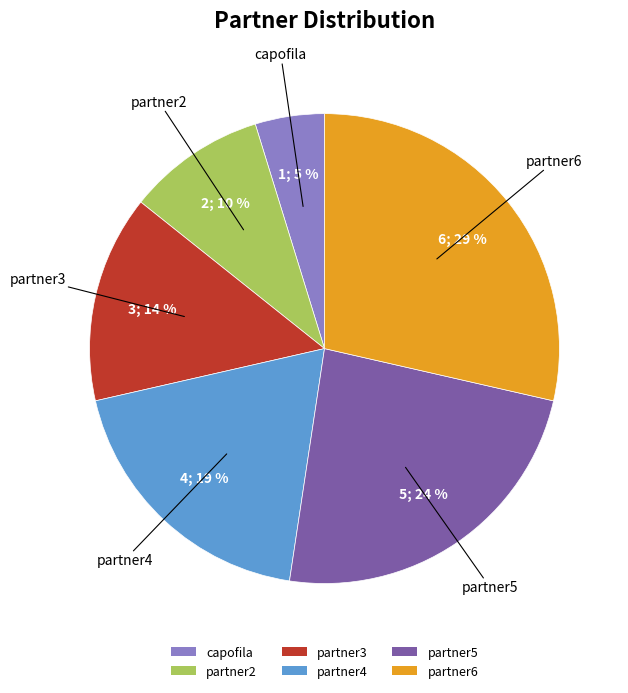

What is the largest slice in the pie chart?

partner6